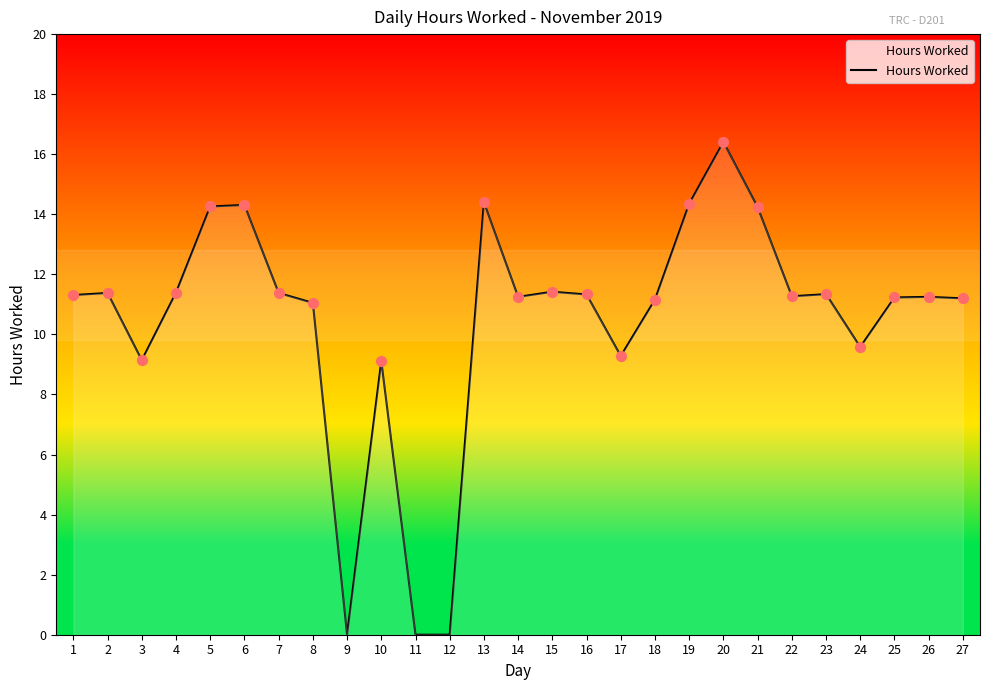

What is the change in value from 7 to 20?

+5.0